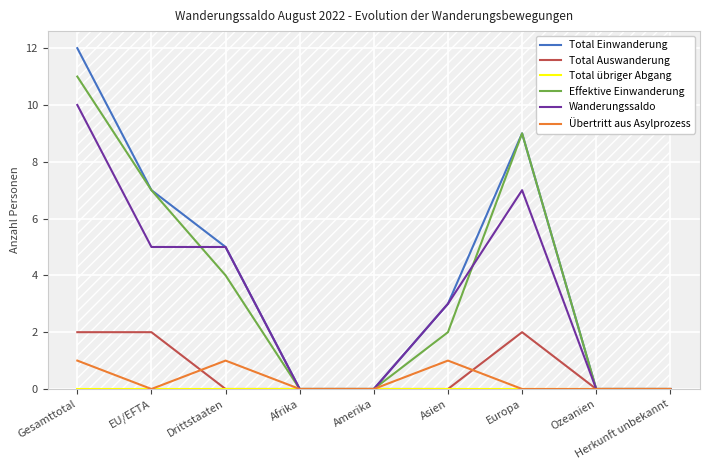

What is the difference between the maximum and second lowest values in the Effektive Einwanderung series?

11